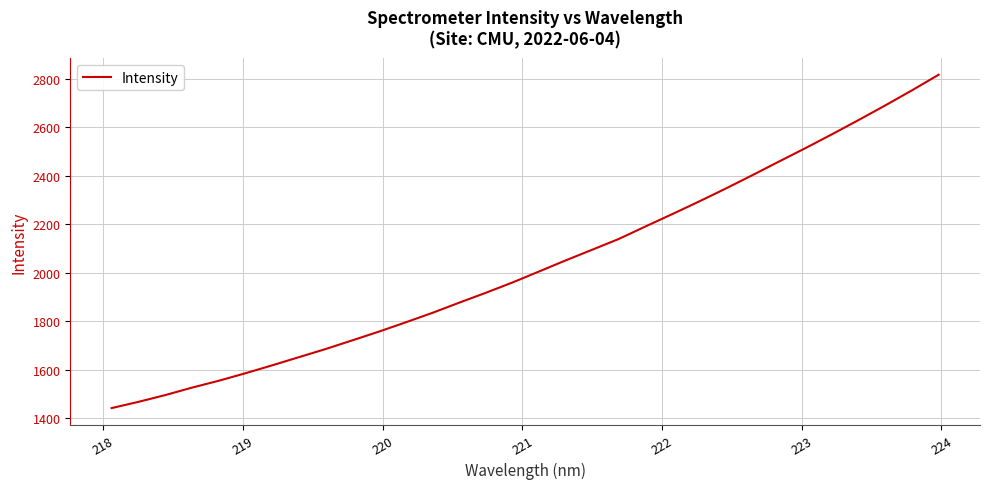

What is the maximum value shown in the chart?

2817.5